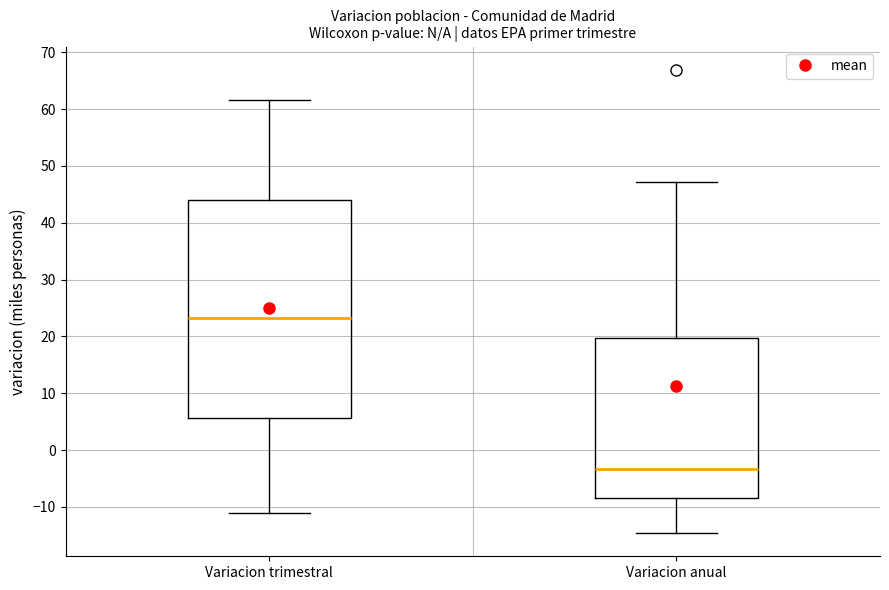

Reading left to right, read every box against the y-axis: the position of its median line, the range the box covers, and the ends of its whiskers. The values are not printed on the chart, so give them approximately, as read against the axis.

Variacion trimestral: median 23, box 6 to 44, whiskers -11 to 62
Variacion anual: median -3, box -8 to 20, whiskers -15 to 47